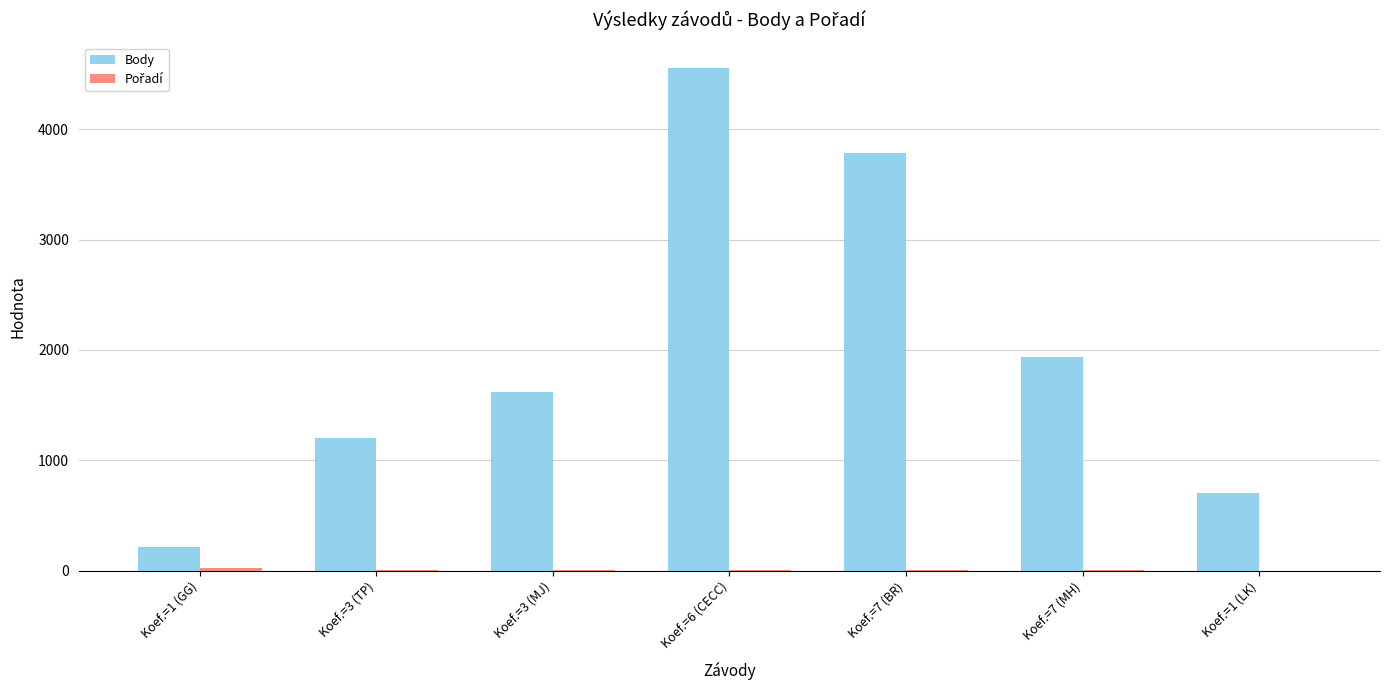

What is the average value of the Body series?

2003